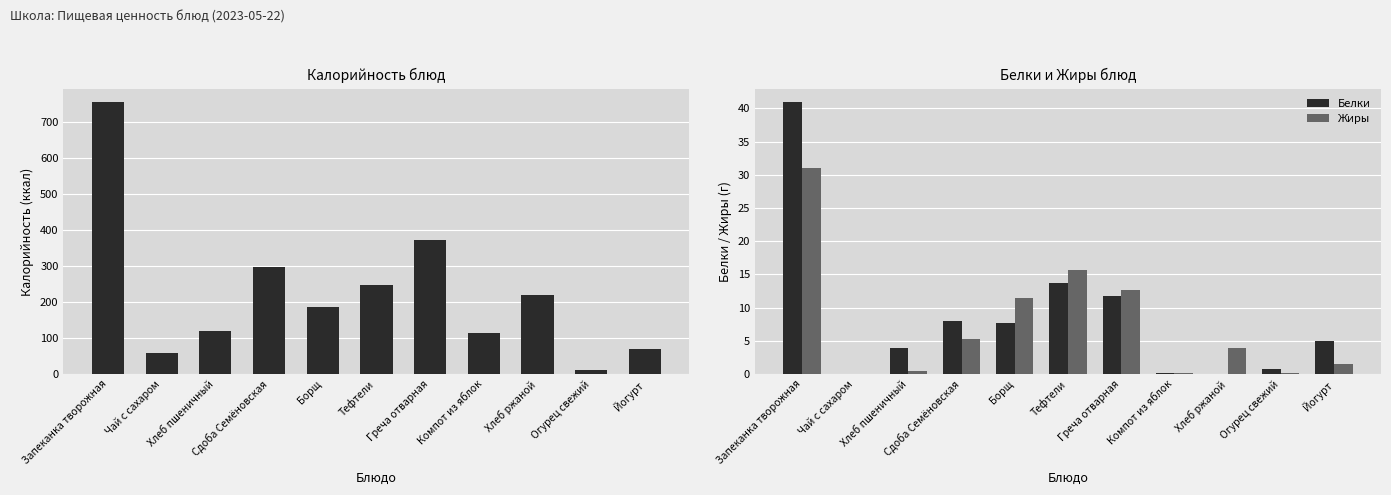

What position from the right is Хлеб пшеничный?

9